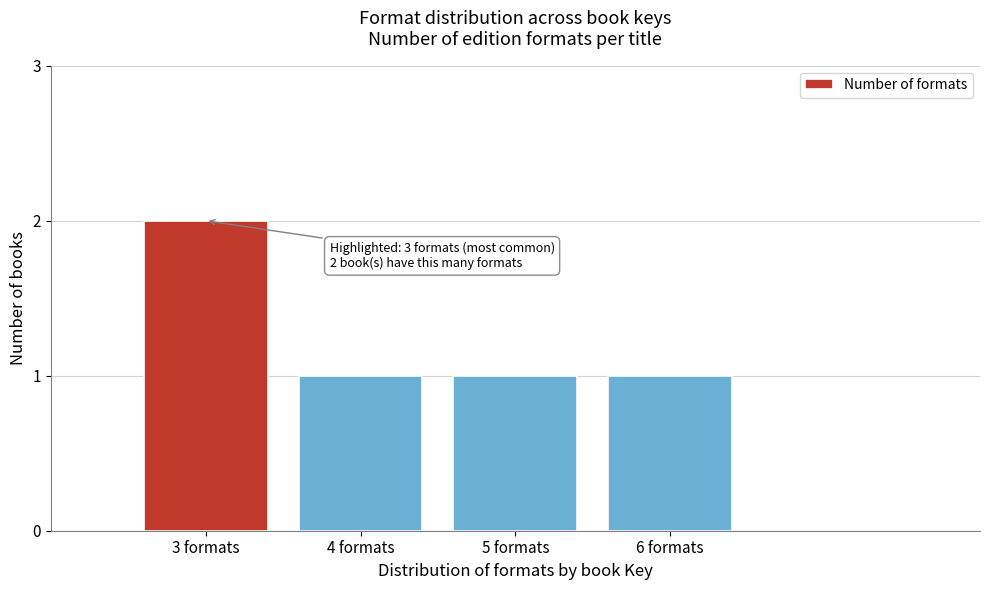

Reading right to left, what are all the values shown in this chart?

1	1	1	2